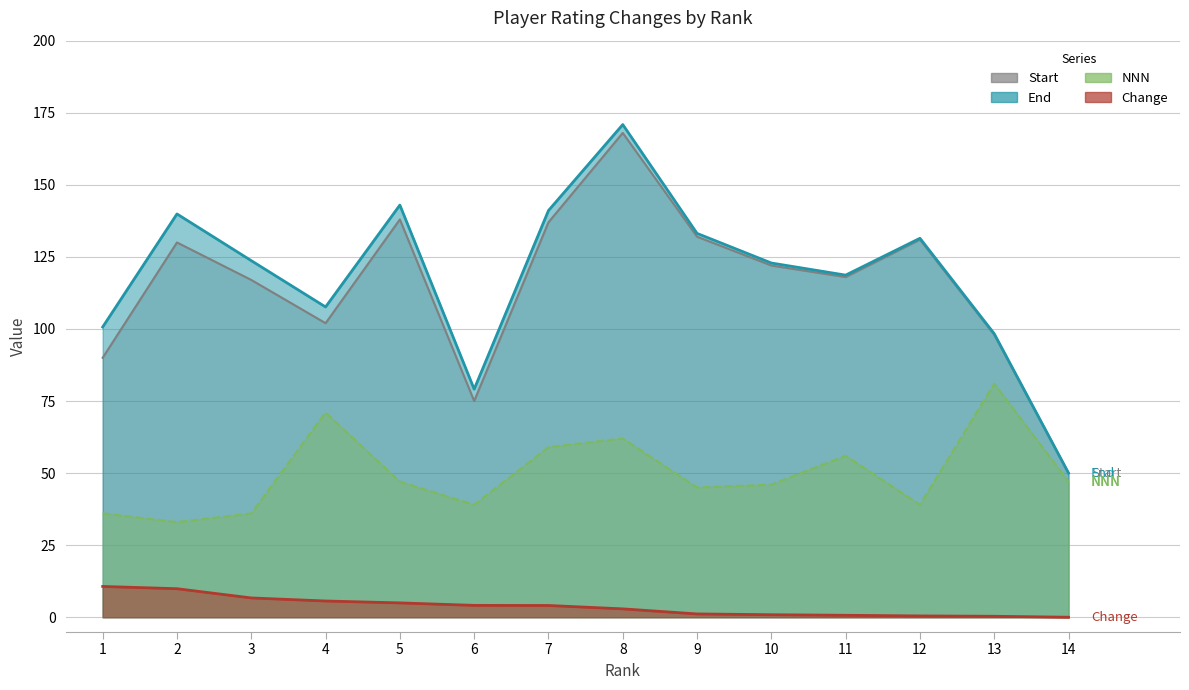

True or false: End has more than 0 points higher than both neighbors.

True